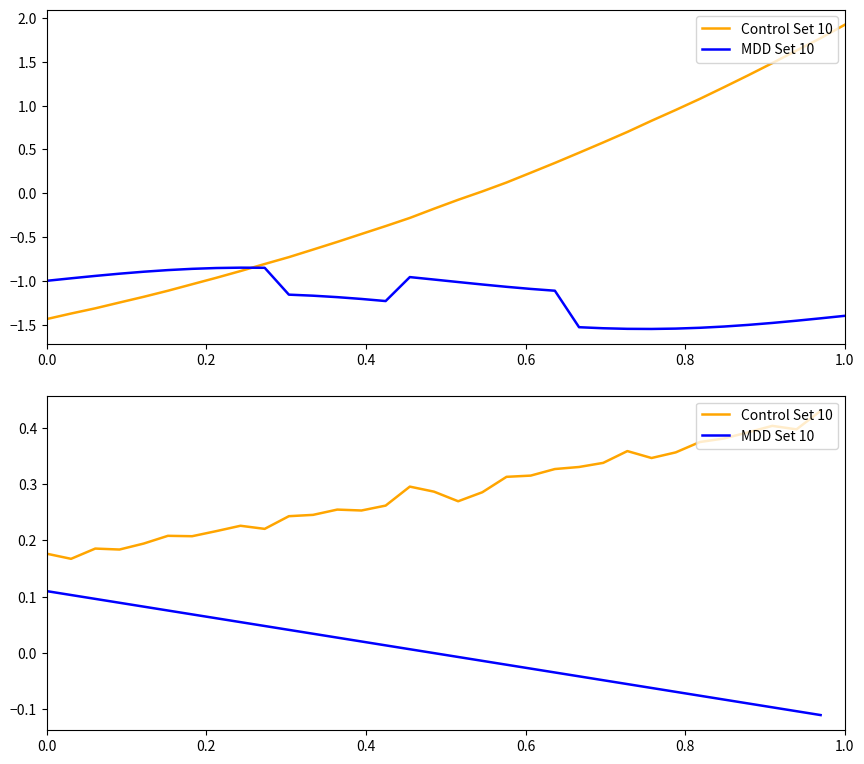

What is the label of the 31st point from the right?

0.4